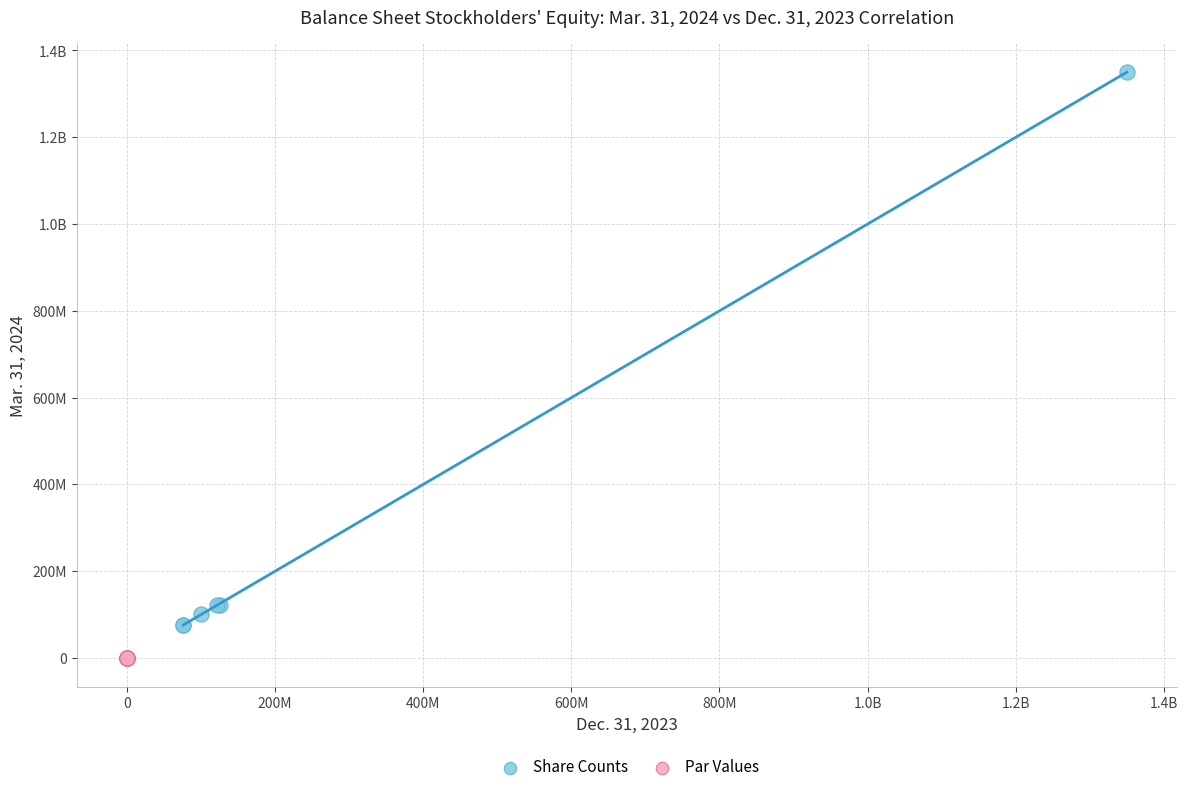

What are all the series names shown in the legend?

Share Counts, Par Values